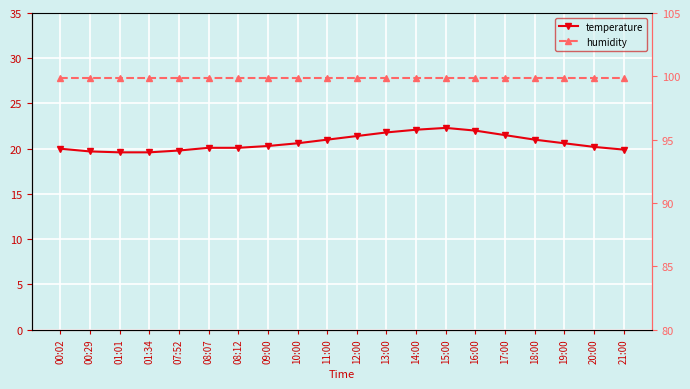

At which label does temperature reach its peak?

15:00